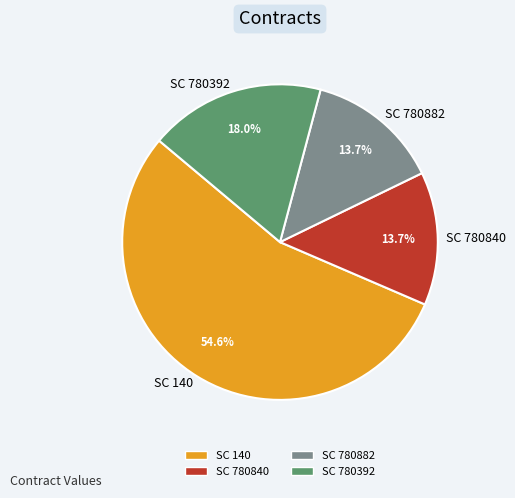

To the nearest percent, what is the average slice percentage?

25%